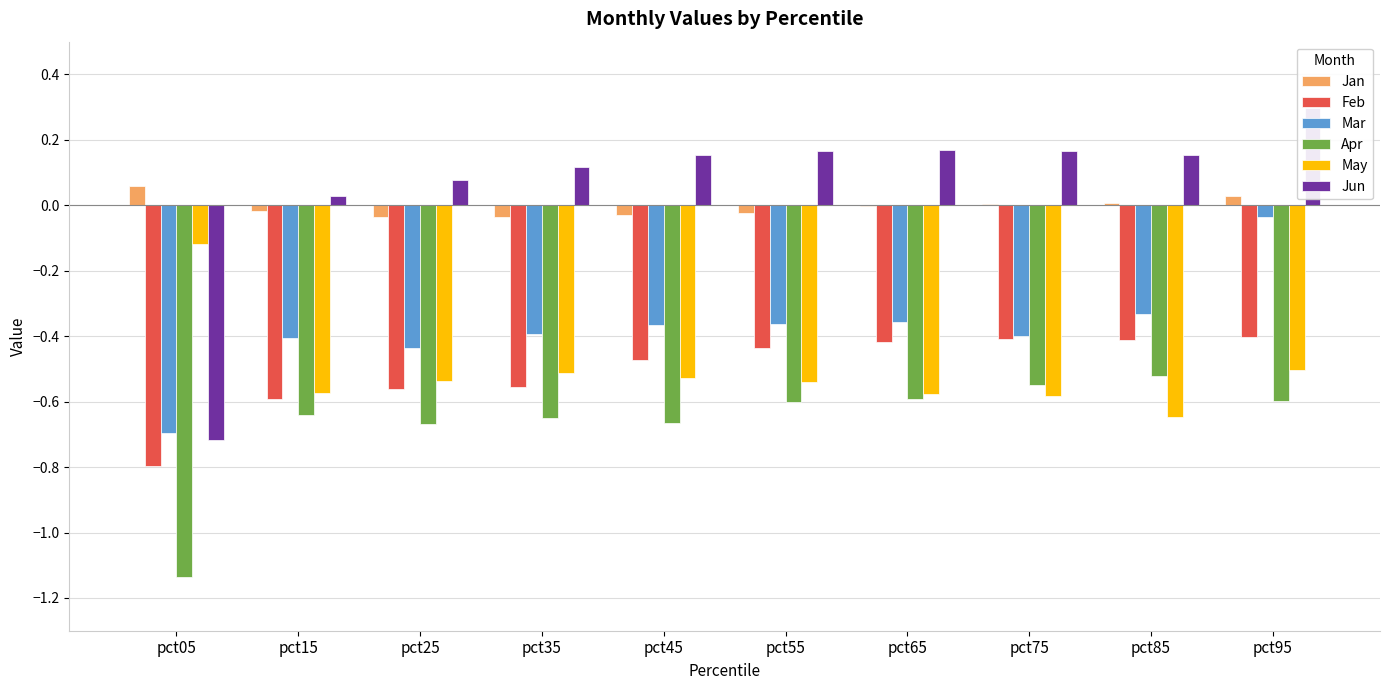

How many bars are there in each group?

6